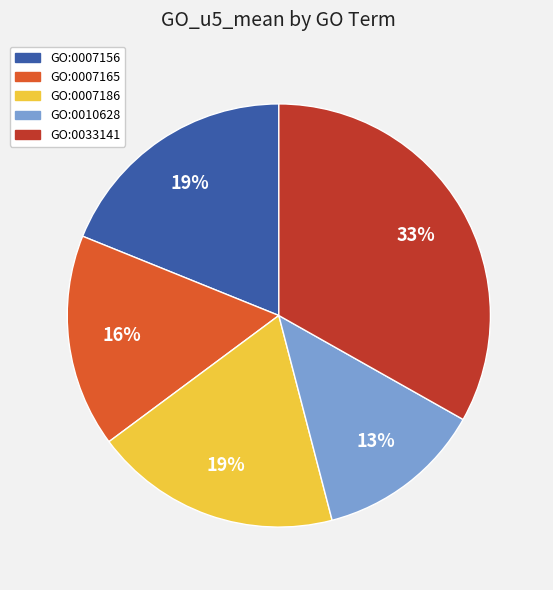

Is there a majority slice in this chart?

No